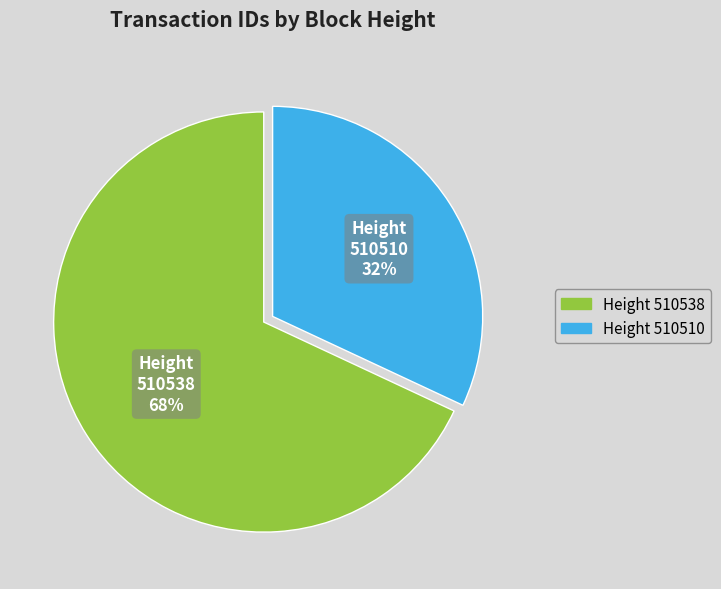

To the nearest percent, what is the average slice percentage?

50%